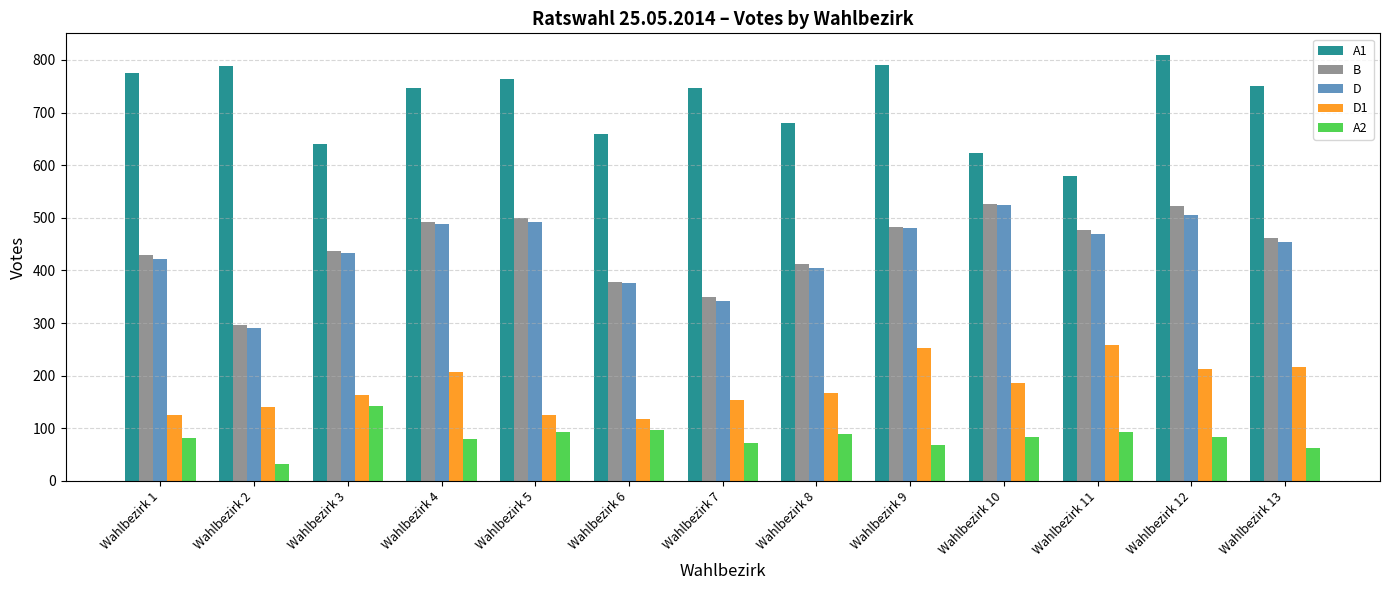

What is the difference between the D values at Wahlbezirk 6 and Wahlbezirk 4?

113